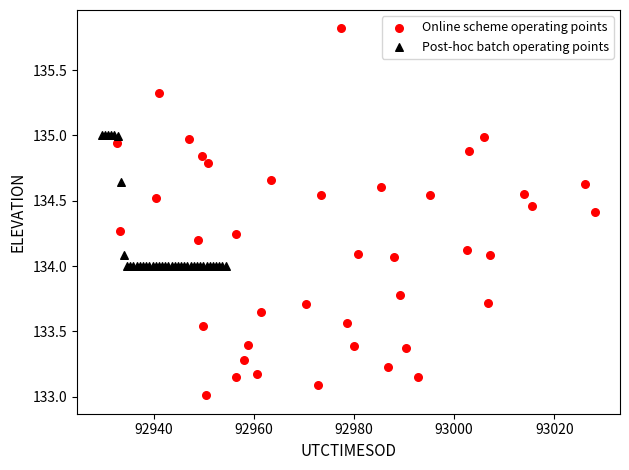

What are all the series names shown in the legend?

Online scheme operating points, Post-hoc batch operating points